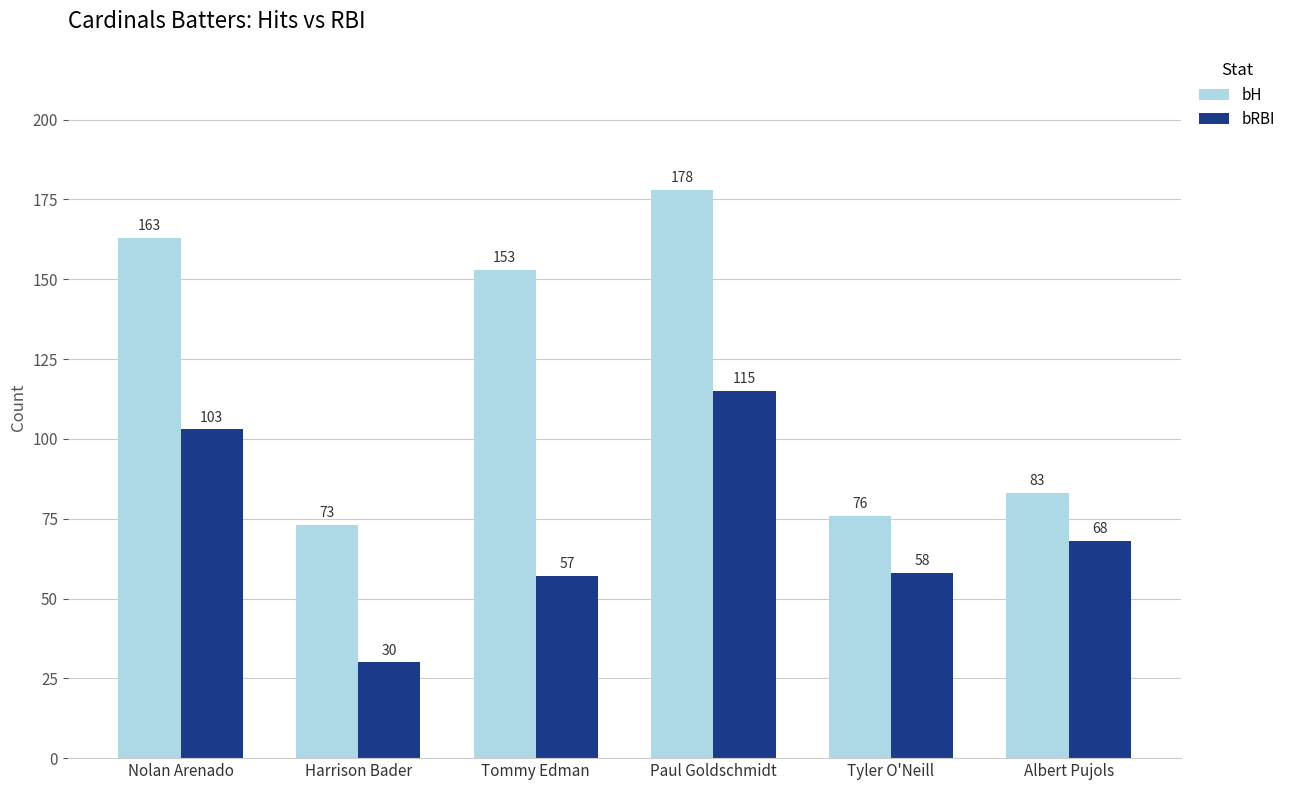

Reading right to left, extract all data points from this chart.

bH: 83	76	178	153	73	163
bRBI: 68	58	115	57	30	103